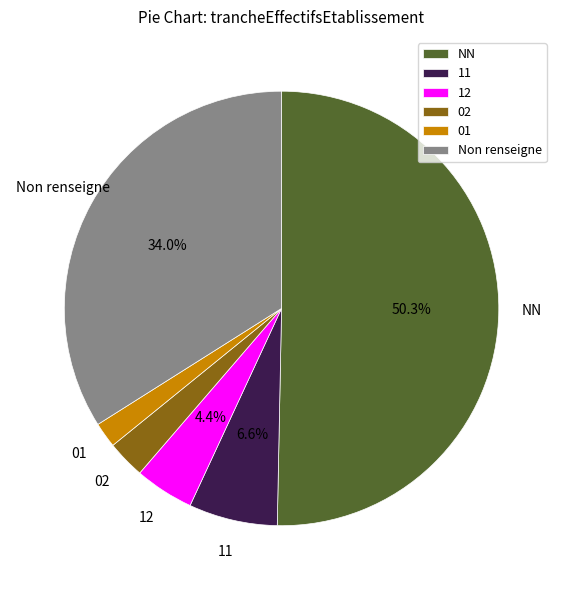

Does 01 represent more than half of the total?

No